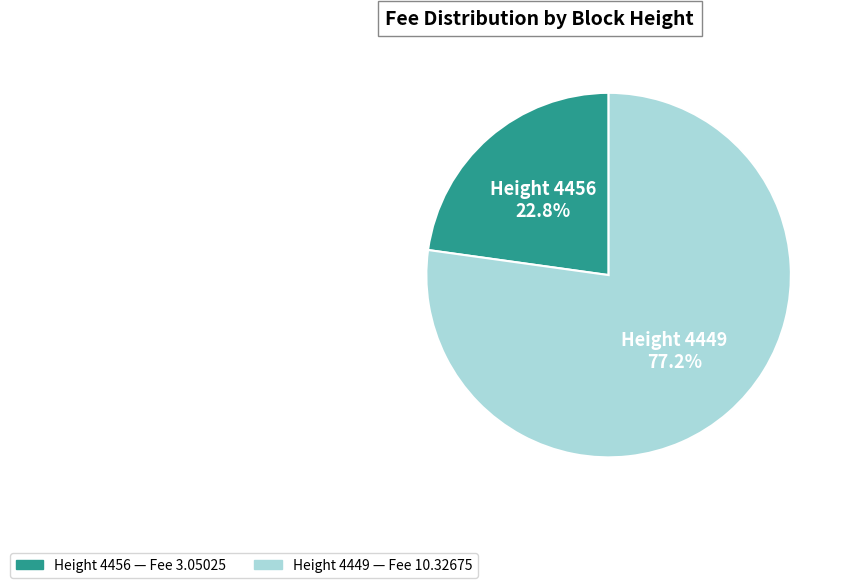

Count the number of slices in the pie.

2